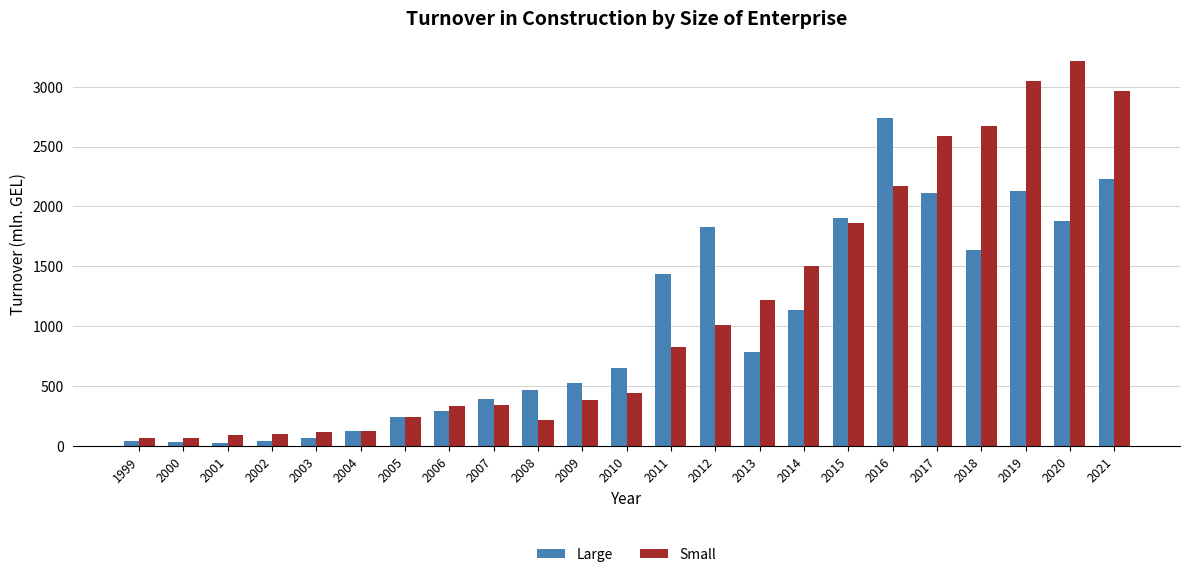

Between 2013 and 2014, which series saw the biggest shift?

Large